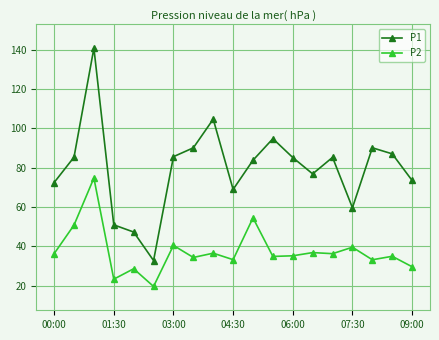

What is the value of the P2 point at the 12th from the left?

34.9